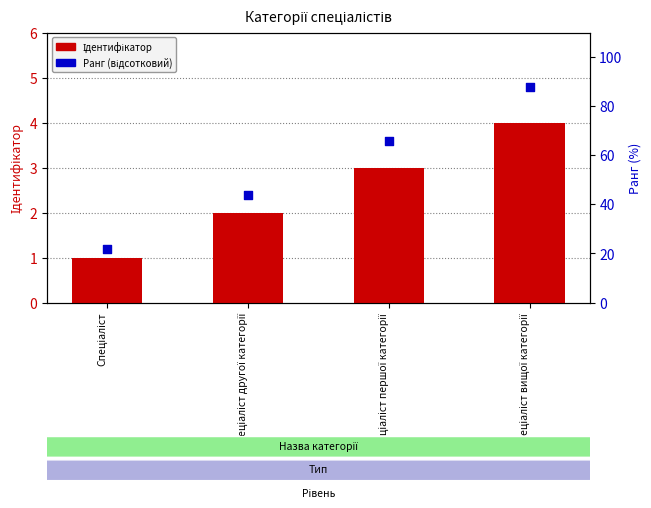

Which series contains the highest Y value?

Ранг (відсотковий)